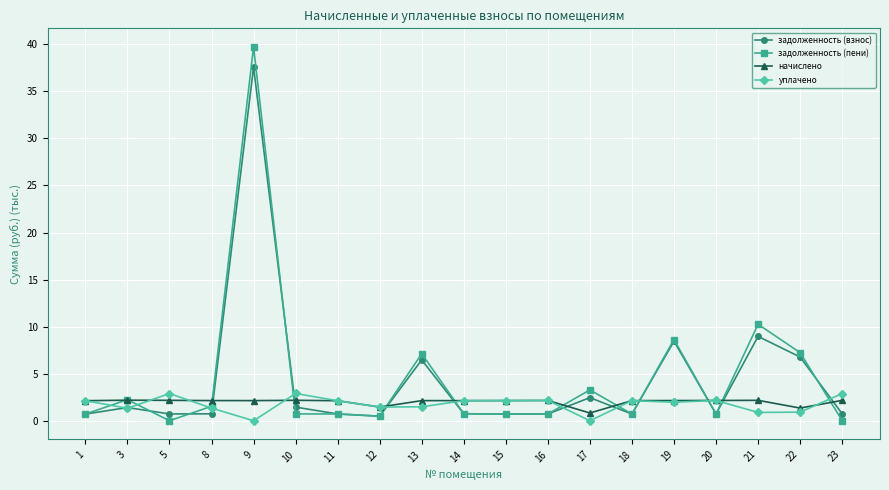

How many distinct data groups are displayed?

4